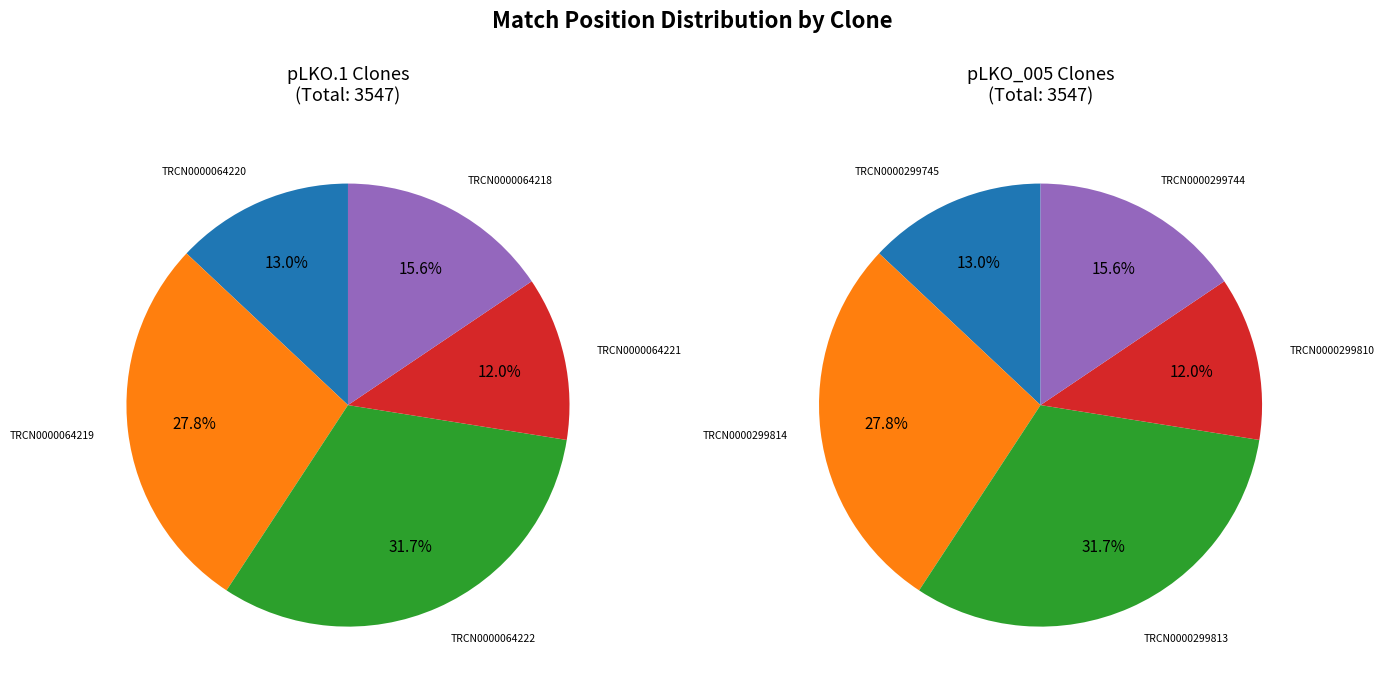

What is the total percentage of 0 and 3?

25.0%